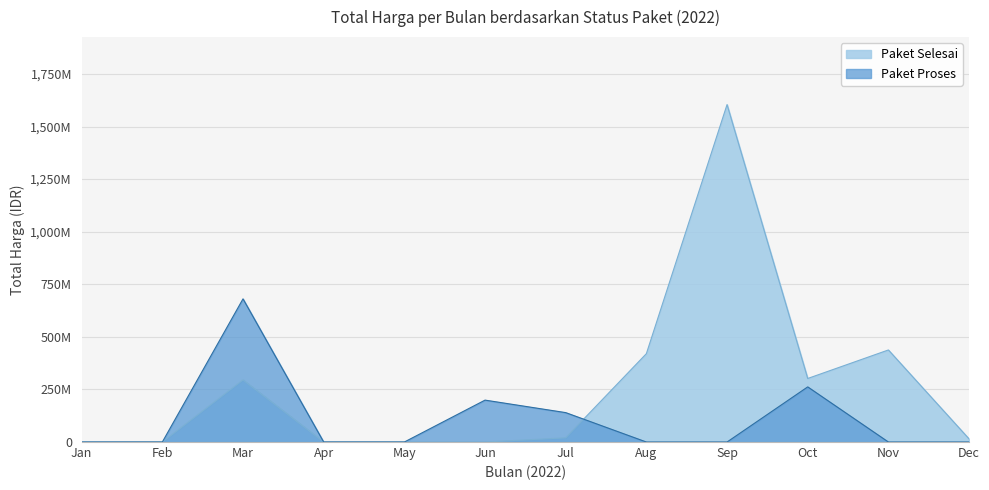

Does the chart display data point markers on the line(s)?

No